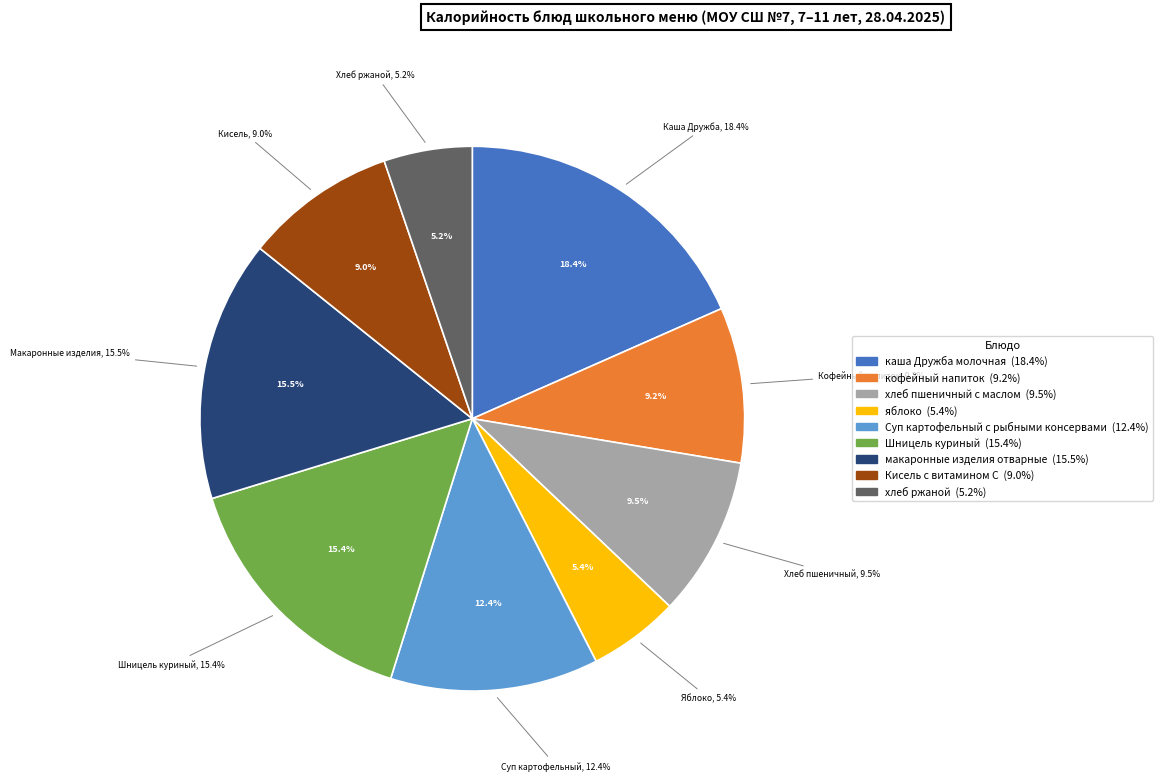

To the nearest percent, what percentage of the pie is яблоко?

5%